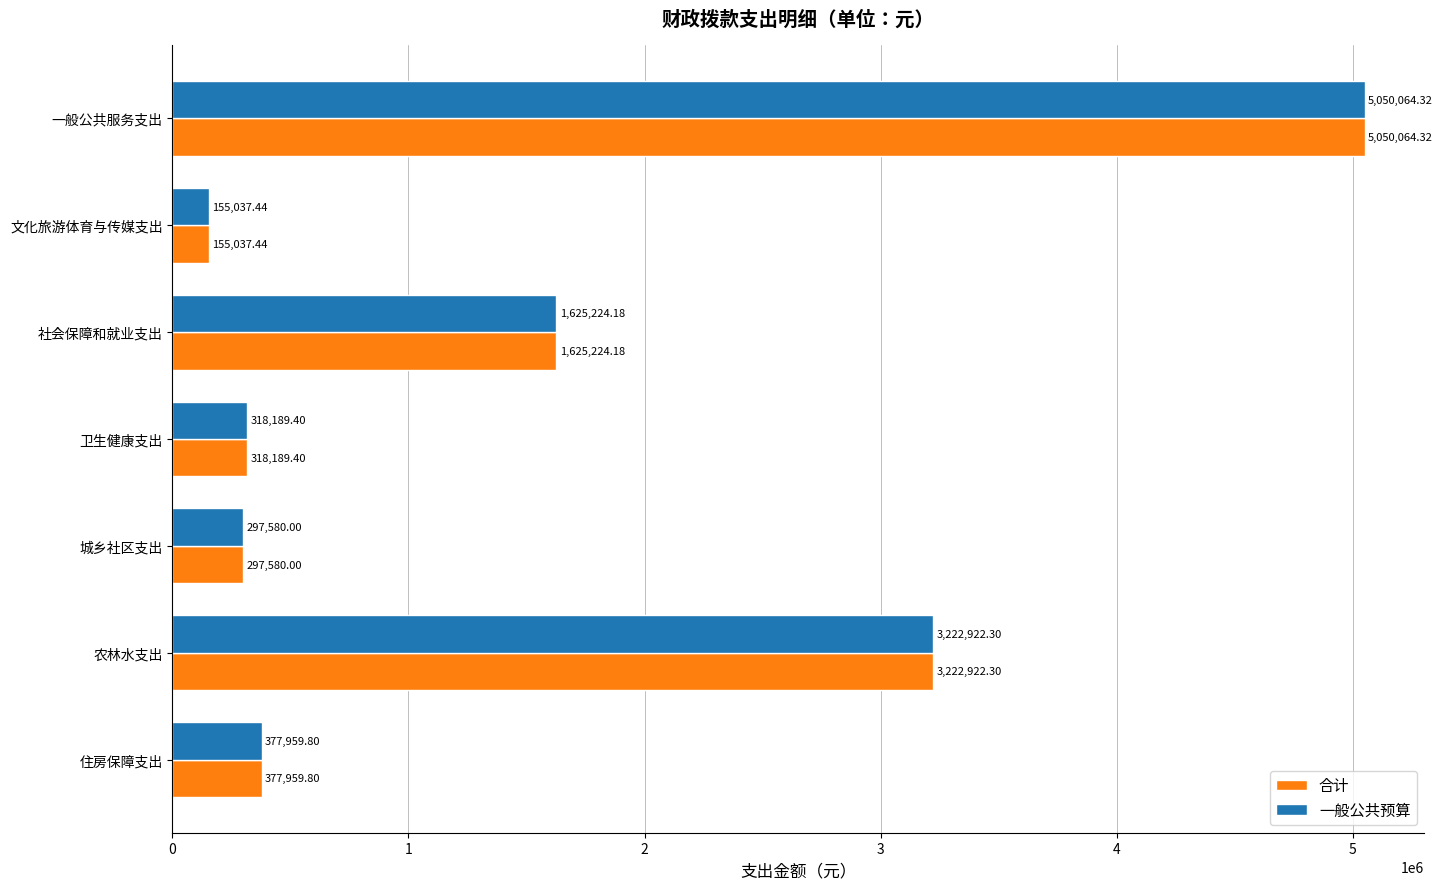

What is the sum of all 一般公共预算 values?

11046977.4